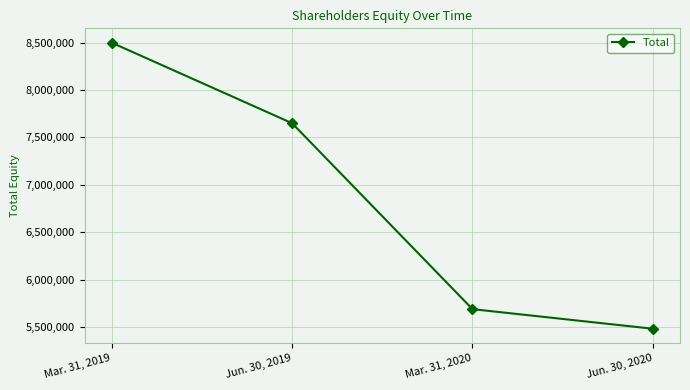

What is the minimum value shown in the chart?

5481259